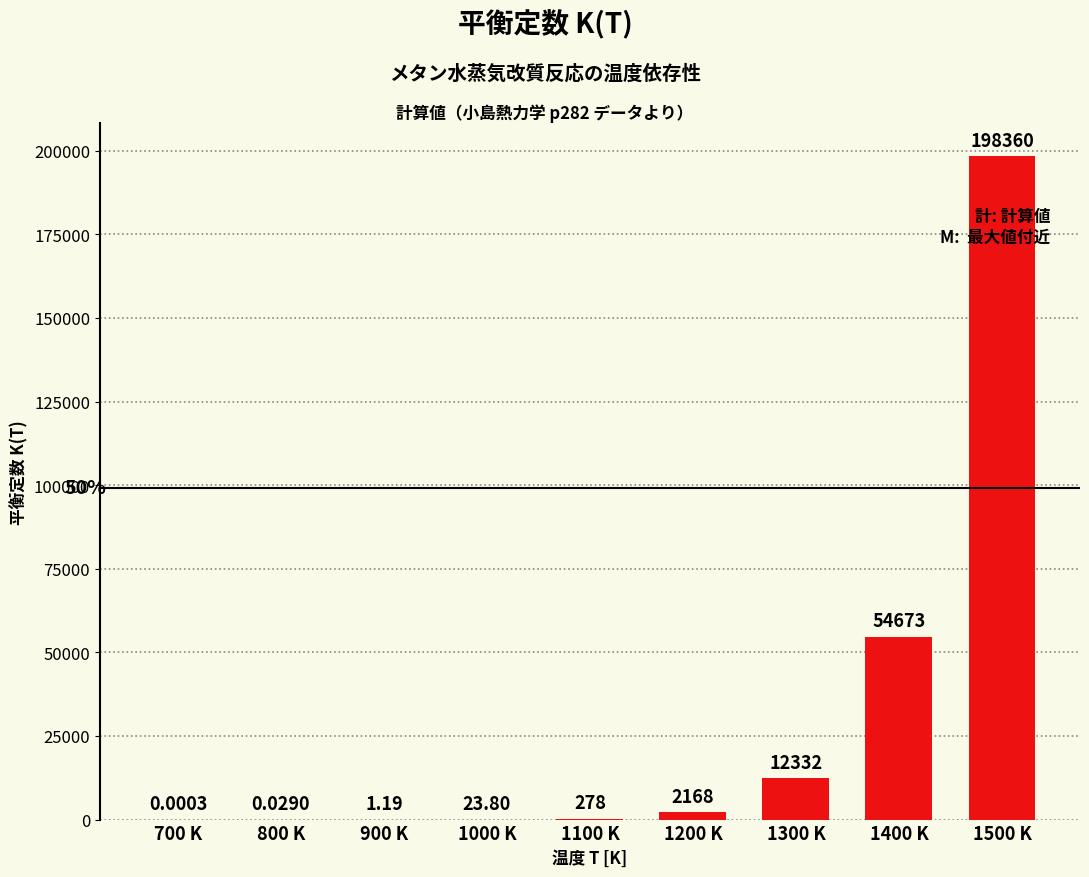

Which has a higher value, 1300 K or 800 K?

1300 K